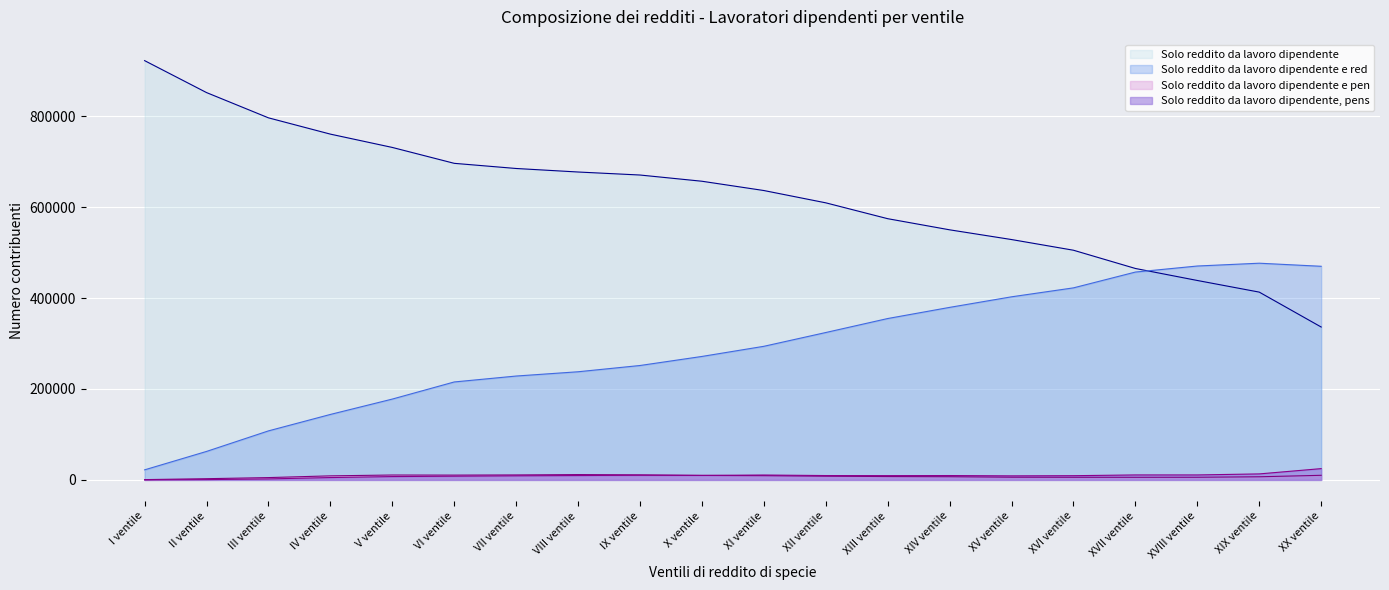

Rank the series at IX ventile from highest to lowest value.

Solo reddito da lavoro dipendente, Solo reddito da lavoro dipendente e red, Solo reddito da lavoro dipendente e pen, Solo reddito da lavoro dipendente, pens